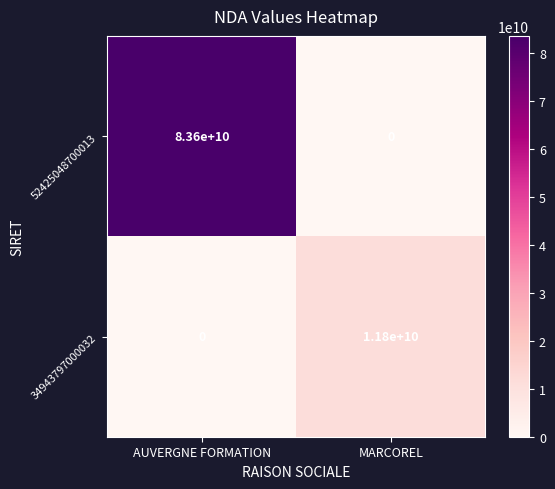

What is the sum of all 52425048700013 values?

83600000000